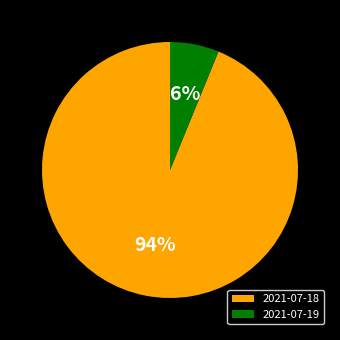

Does 2021-07-18 account for over 50% of the chart?

Yes